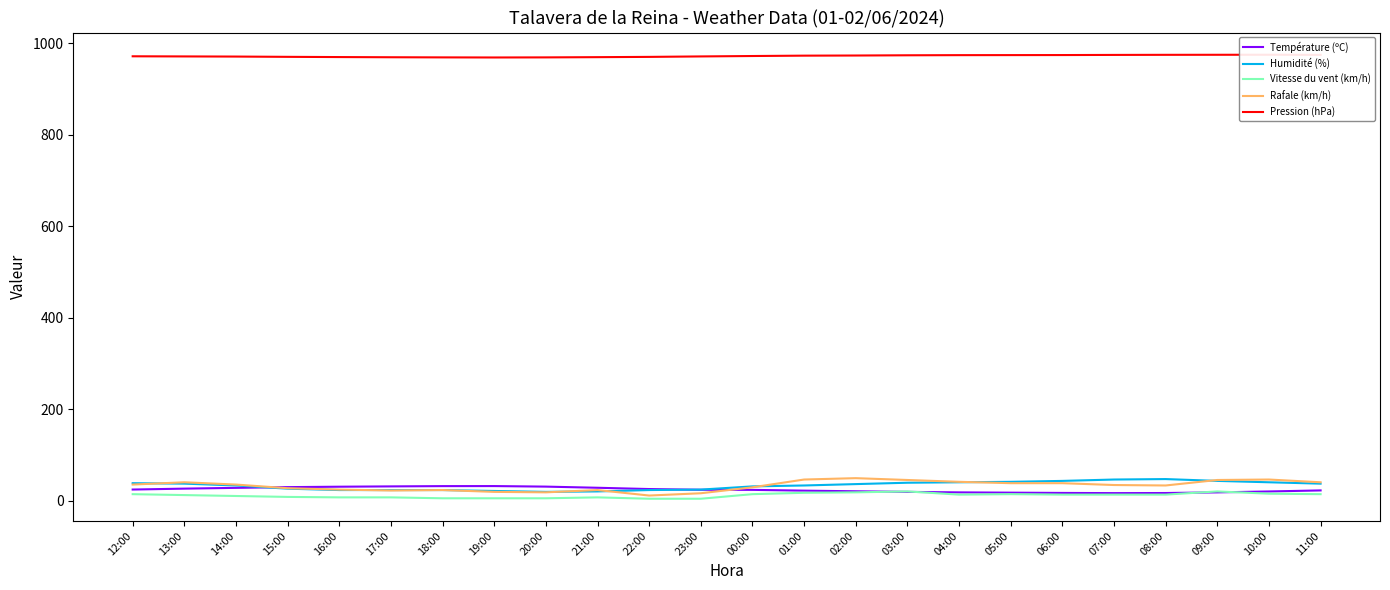

True or false: Rafale (km/h) and Vitesse du vent (km/h) intersect in this chart.

False